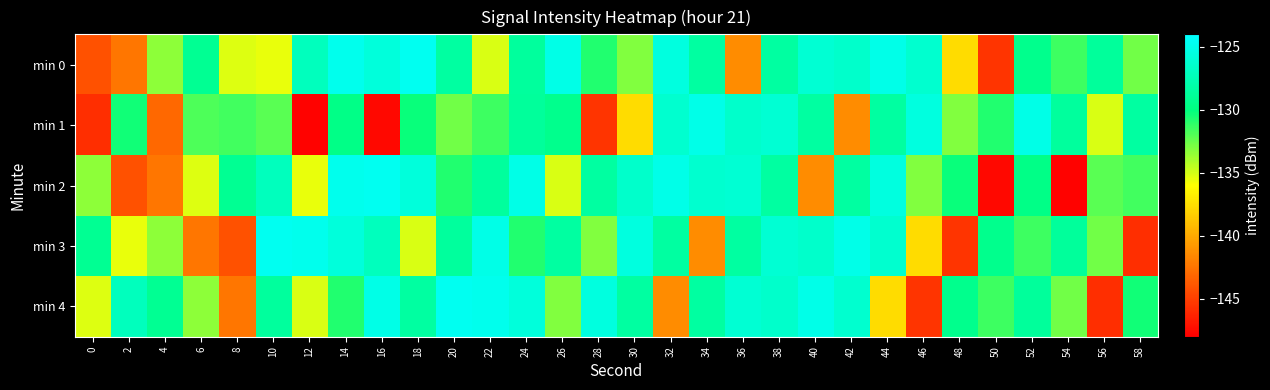

Which label corresponds to the largest value in the chart?

18